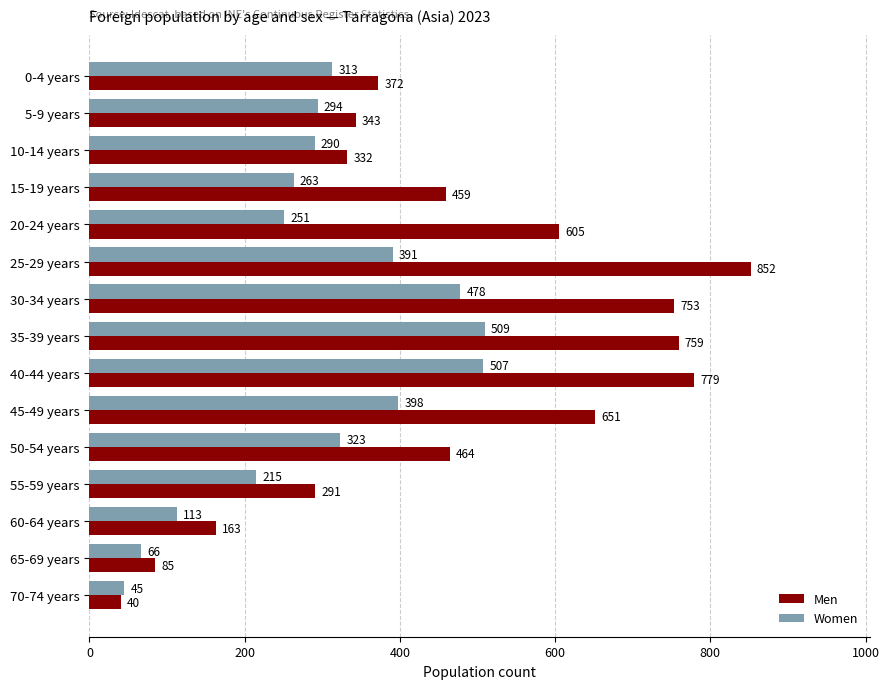

How many categories are shown in the chart?

15